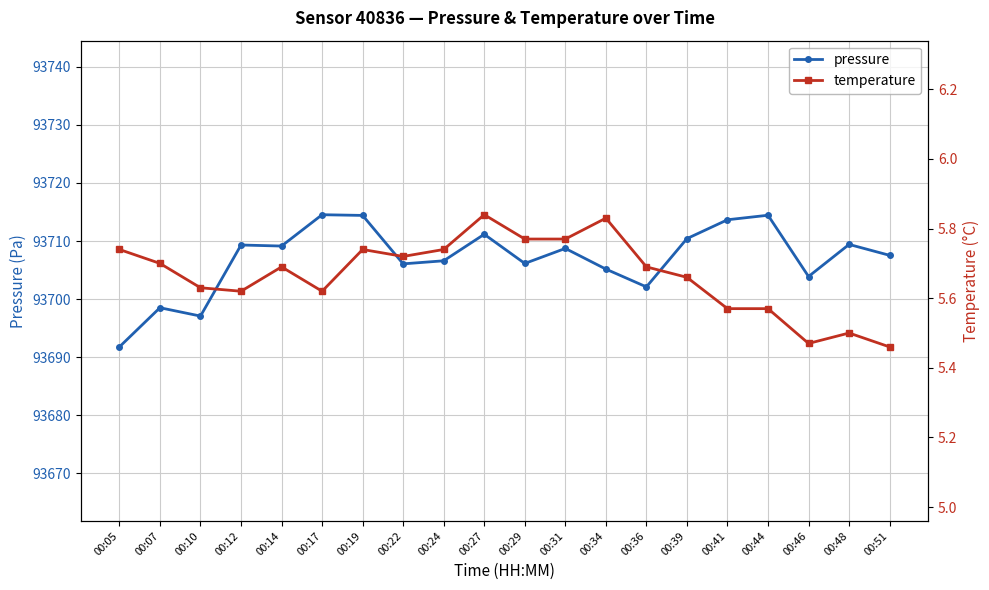

At which label does pressure reach its peak?

00:17